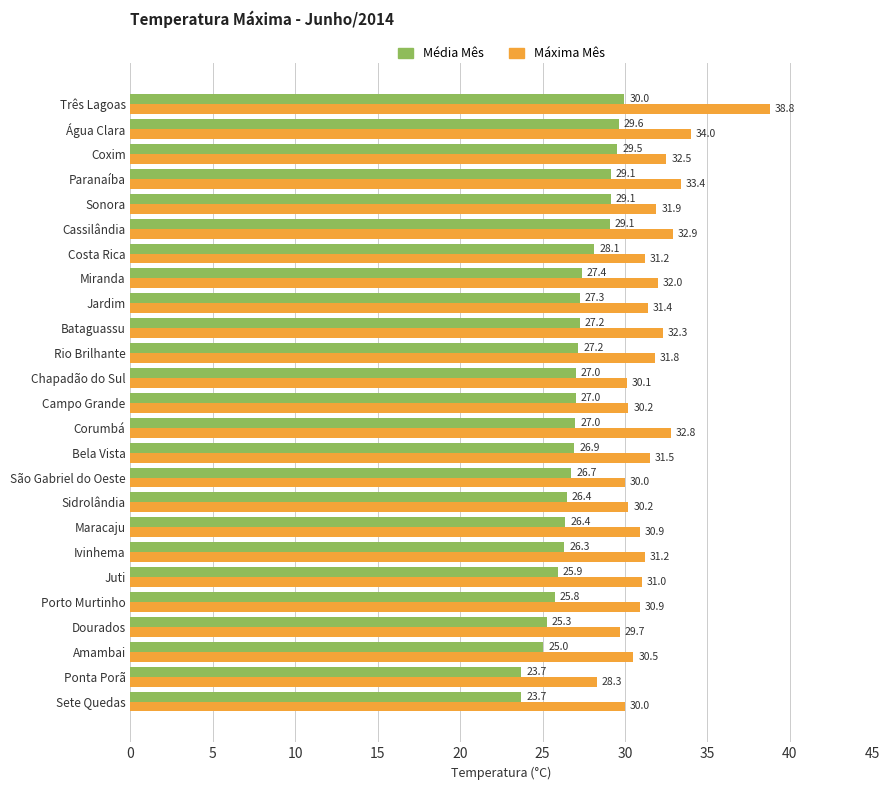

What is the minimum value for Média Mês?

23.7